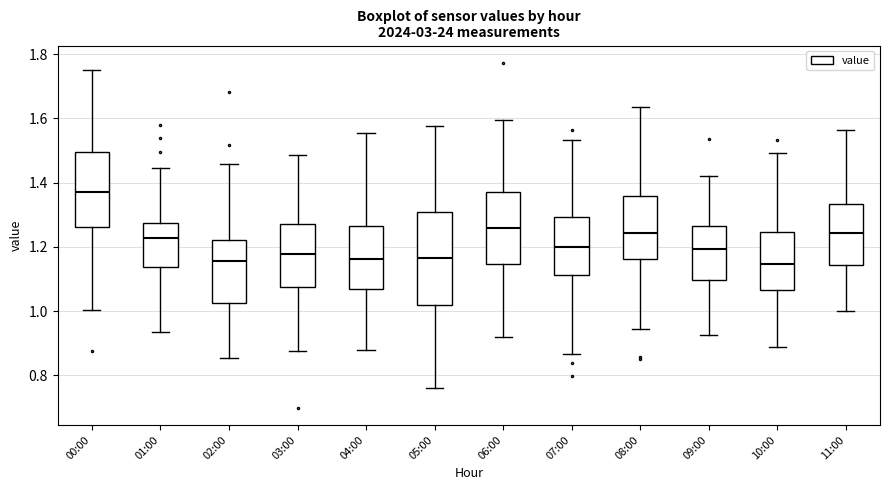

Reading left to right, transcribe this box plot: for each box, give where its median line is, the range the box spans, and where its two whiskers end, as read against the y-axis. The values are not printed on the chart, so give them approximately, as read against the axis.

00:00: median 1.38, box 1.26 to 1.50, whiskers 1.00 to 1.76
01:00: median 1.22, box 1.14 to 1.28, whiskers 0.94 to 1.44
02:00: median 1.16, box 1.02 to 1.22, whiskers 0.86 to 1.46
03:00: median 1.18, box 1.08 to 1.28, whiskers 0.88 to 1.48
04:00: median 1.16, box 1.06 to 1.26, whiskers 0.88 to 1.56
05:00: median 1.16, box 1.02 to 1.32, whiskers 0.76 to 1.58
06:00: median 1.26, box 1.14 to 1.38, whiskers 0.92 to 1.60
07:00: median 1.20, box 1.12 to 1.30, whiskers 0.86 to 1.54
08:00: median 1.24, box 1.16 to 1.36, whiskers 0.94 to 1.64
09:00: median 1.20, box 1.10 to 1.26, whiskers 0.92 to 1.42
10:00: median 1.14, box 1.06 to 1.24, whiskers 0.88 to 1.50
11:00: median 1.24, box 1.14 to 1.34, whiskers 1.00 to 1.56